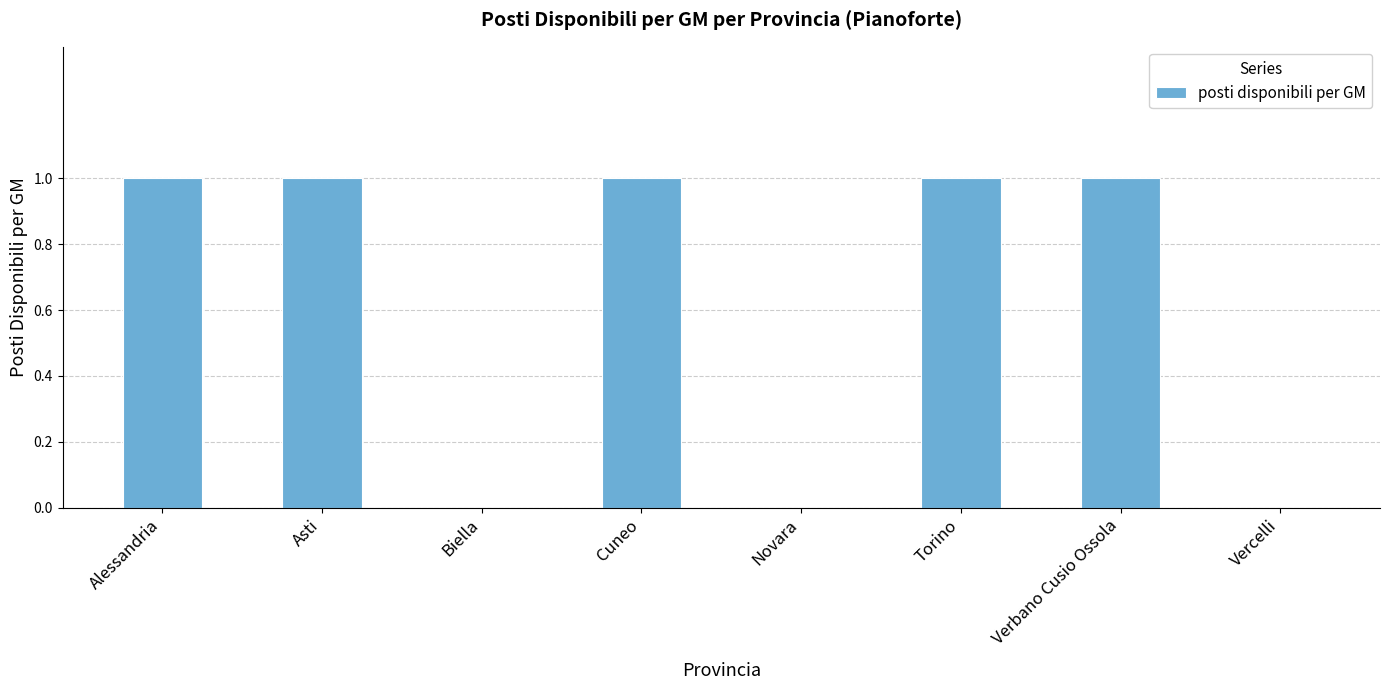

What is the sum of all values?

5